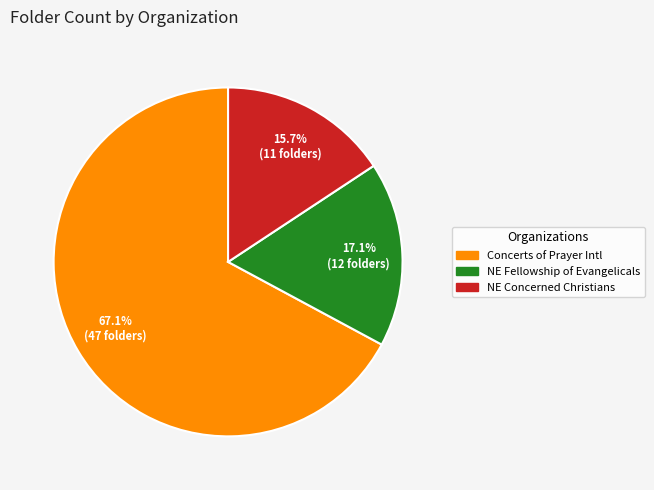

How many slices are in this pie chart?

3